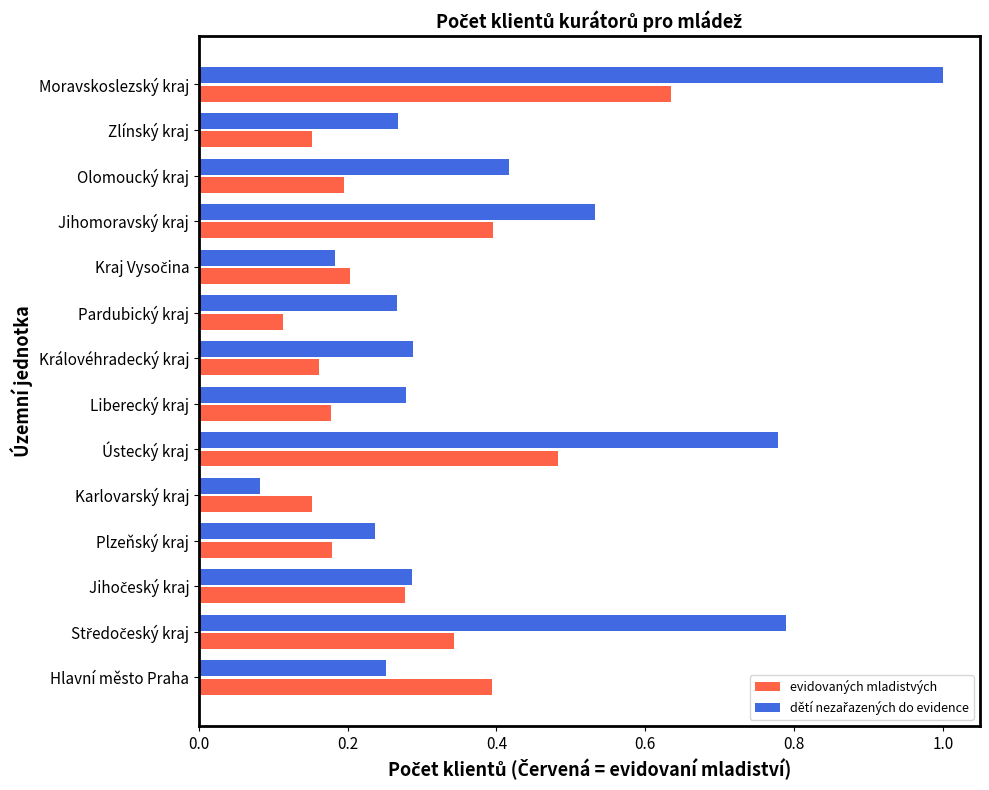

Where is evidovaných mladistvých nearest to the value 0?

Pardubický kraj